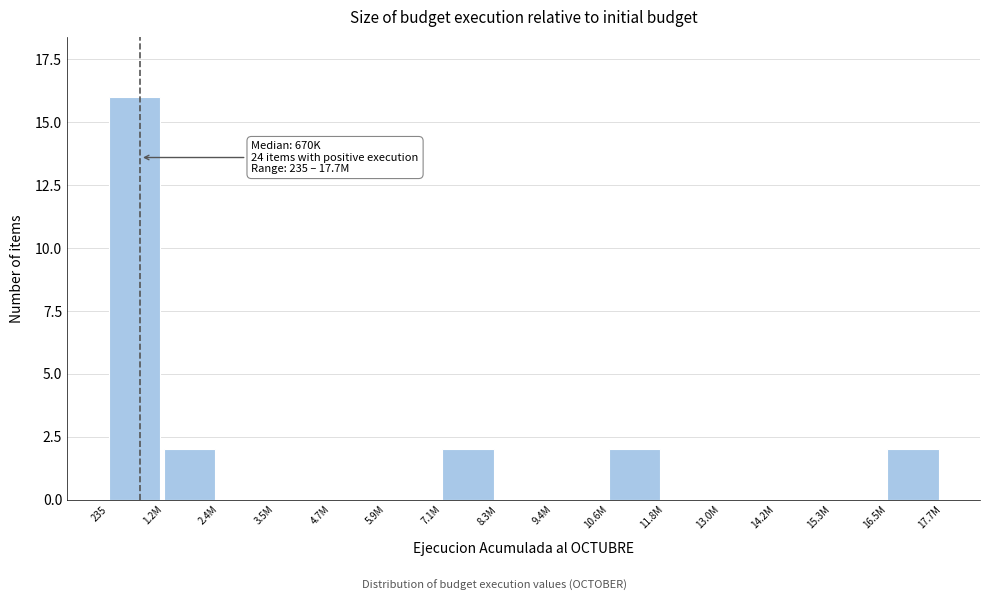

Reading left to right, what are all the values shown in this chart?

235=16	1.2M=2	2.4M=0	3.5M=0	4.7M=0	5.9M=0	7.1M=2	8.3M=0	9.4M=0	10.6M=2	11.8M=0	13.0M=0	14.2M=0	15.3M=0	16.5M=2